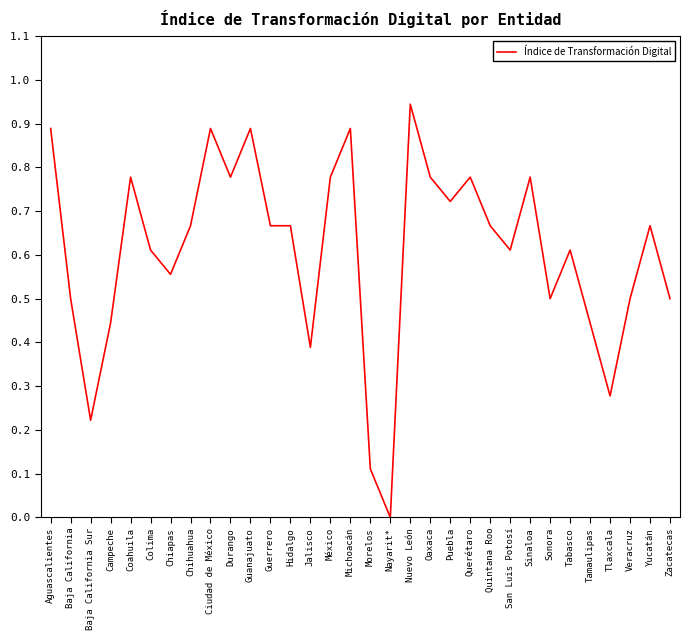

True or false: the data has more than 0 interior local peaks.

True